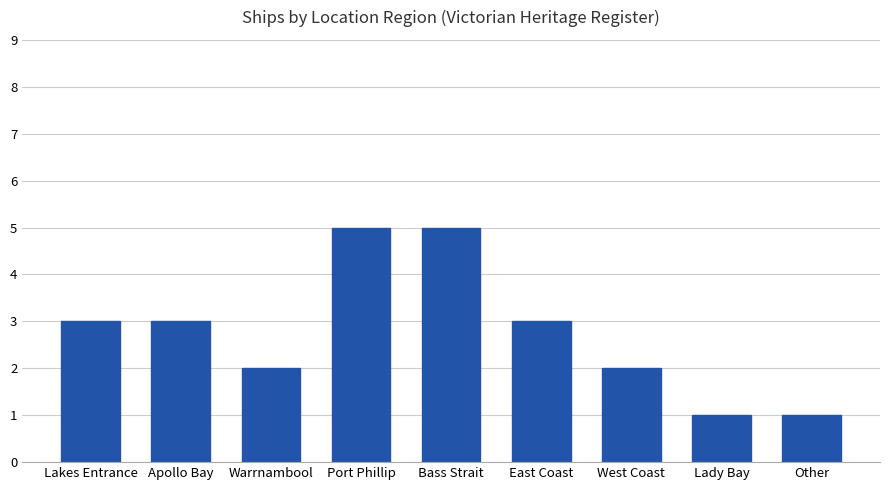

What position from the right is East Coast?

4